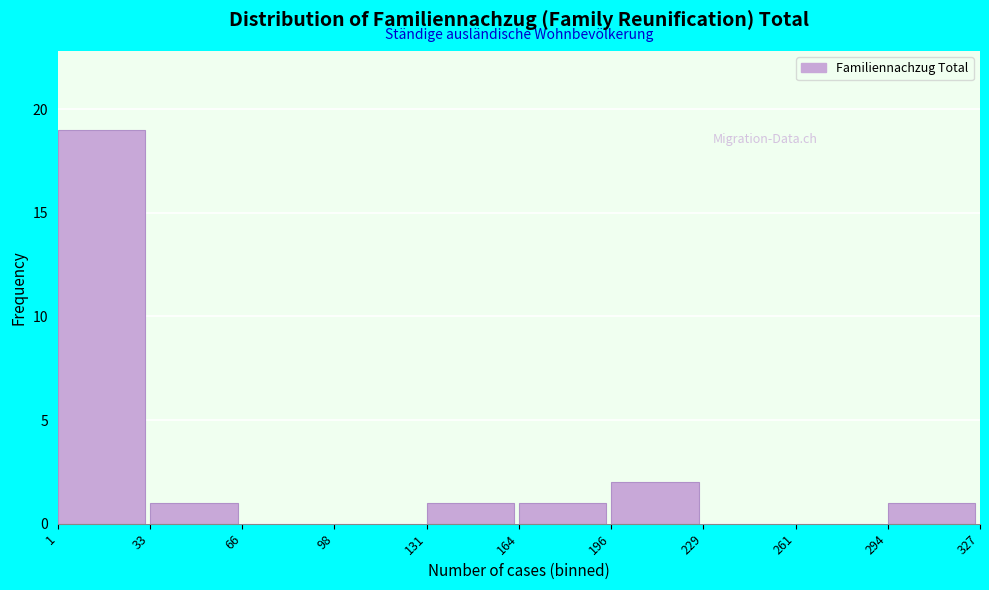

Reading left to right, transcribe this chart: for each bar, give the range it covers on the x-axis and its height. The values are not printed on the chart, so give them approximately, as read against the axis.

1 to 33: 19
33 to 66: 1
66 to 98: 0
98 to 131: 0
131 to 164: 1
164 to 196: 1
196 to 229: 2
229 to 261: 0
261 to 294: 0
294 to 327: 1